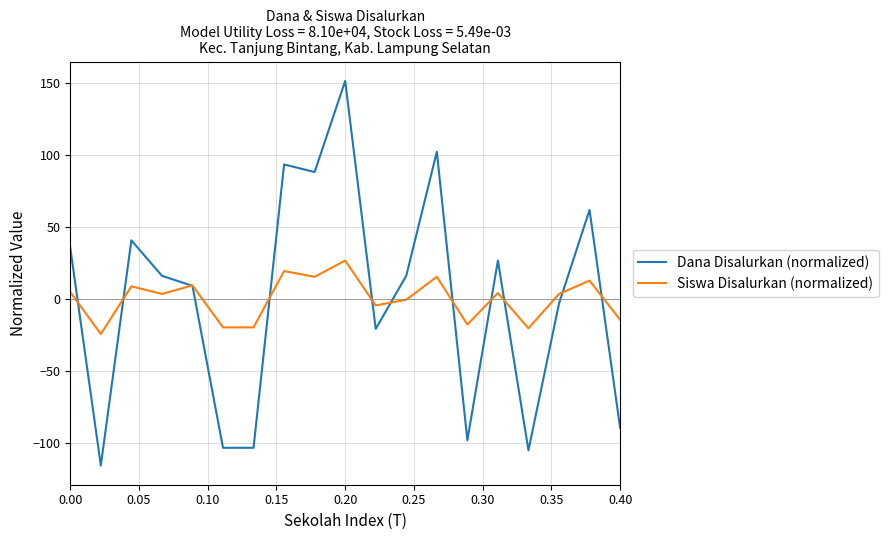

Which series has the widest spread of values?

Dana Disalurkan (normalized)